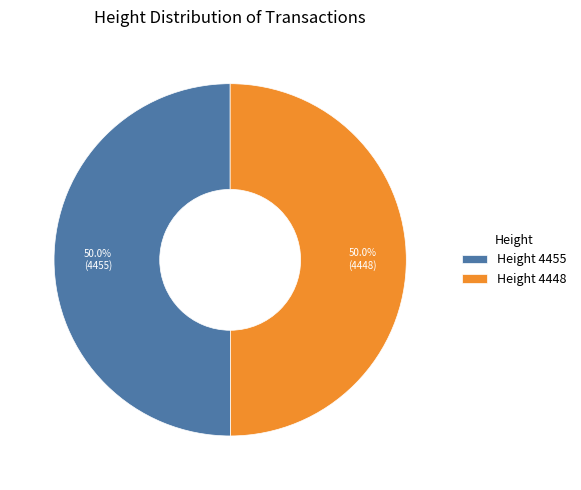

What portion of the pie excludes Height 4448?

50.0%